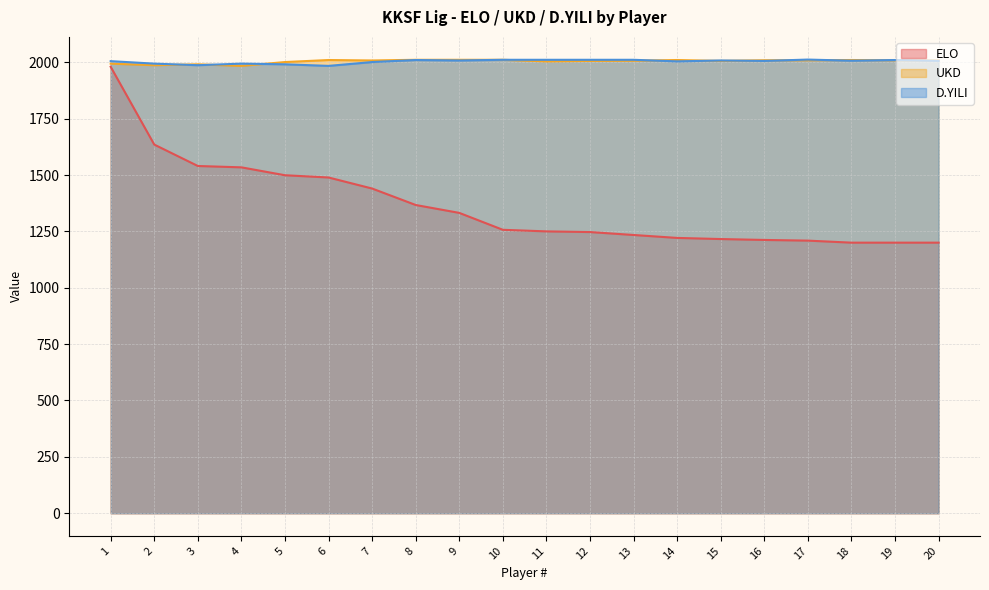

Which series has the largest range (max minus min)?

ELO